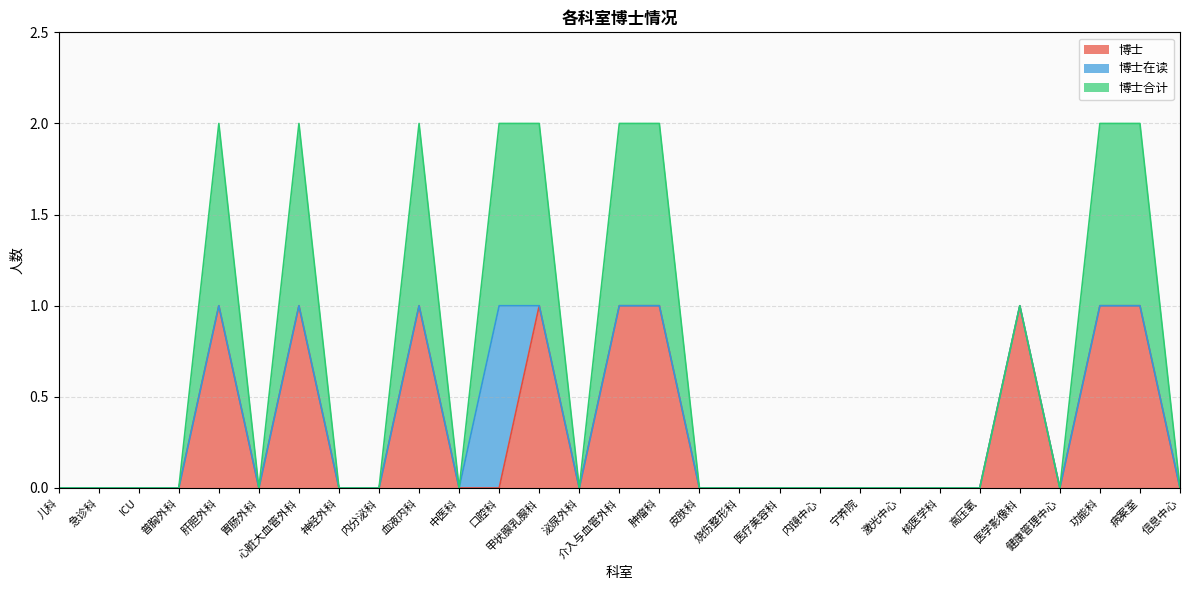

Which category has the highest value in the 博士合计 series?

肝胆外科